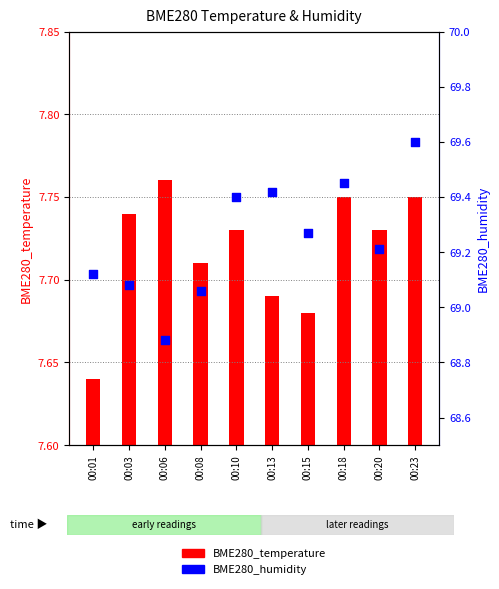

Which series reaches the maximum Y coordinate?

BME280_humidity